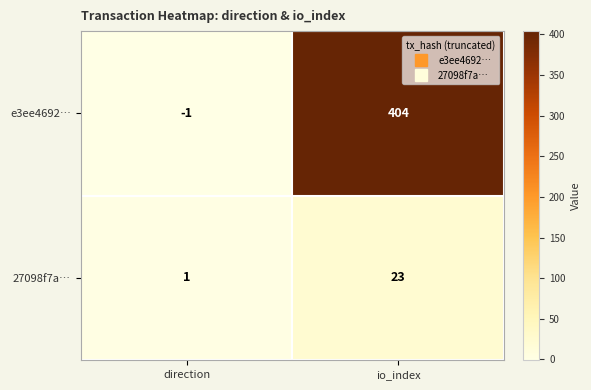

What is the spread (max minus min) of values at io_index?

381